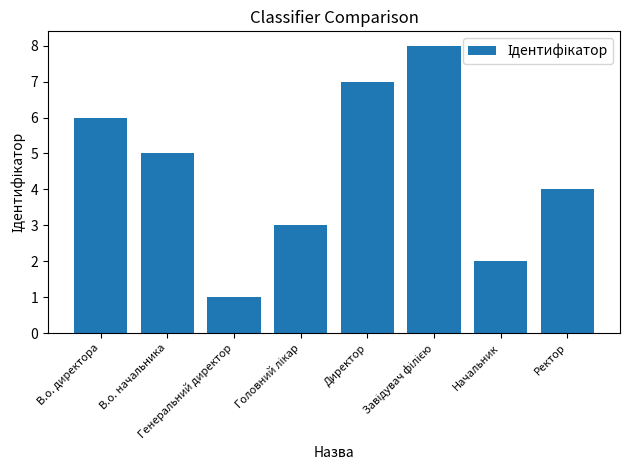

How many values are between 3 and 7?

5